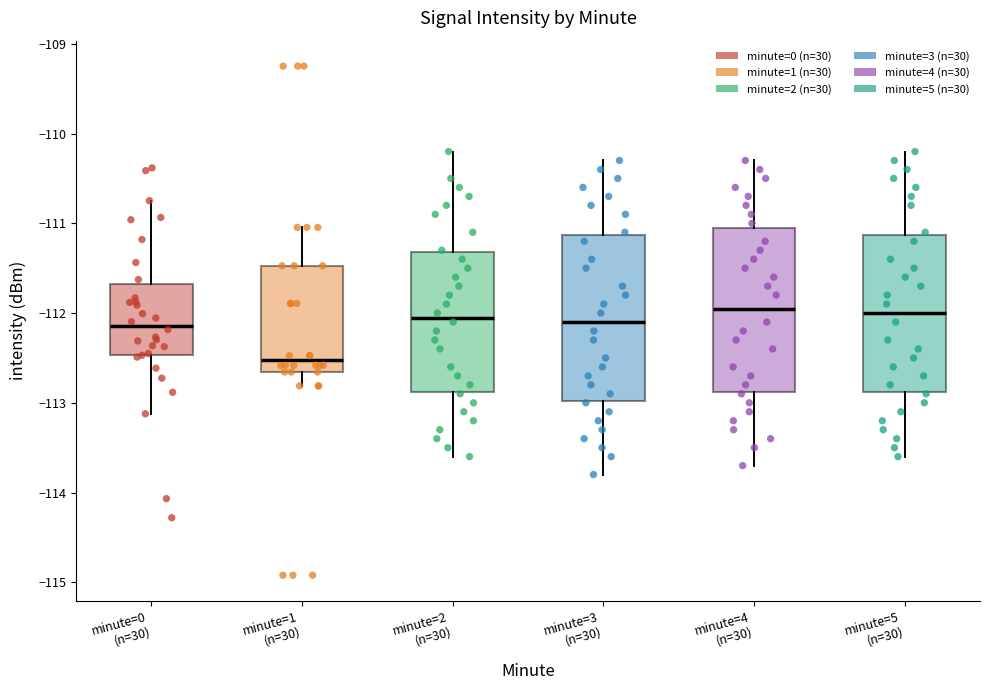

Reading left to right, read every box against the y-axis: the position of its median line, the range the box covers, and the ends of its whiskers. The values are not printed on the chart, so give them approximately, as read against the axis.

minute=0 (n=30): median -112.1, box -112.5 to -111.7, whiskers -113.1 to -110.7
minute=1 (n=30): median -112.5, box -112.7 to -111.5, whiskers -112.8 to -111.0
minute=2 (n=30): median -112.0, box -112.9 to -111.3, whiskers -113.6 to -110.2
minute=3 (n=30): median -112.1, box -113.0 to -111.1, whiskers -113.8 to -110.3
minute=4 (n=30): median -111.9, box -112.9 to -111.0, whiskers -113.7 to -110.3
minute=5 (n=30): median -112.0, box -112.9 to -111.1, whiskers -113.6 to -110.2